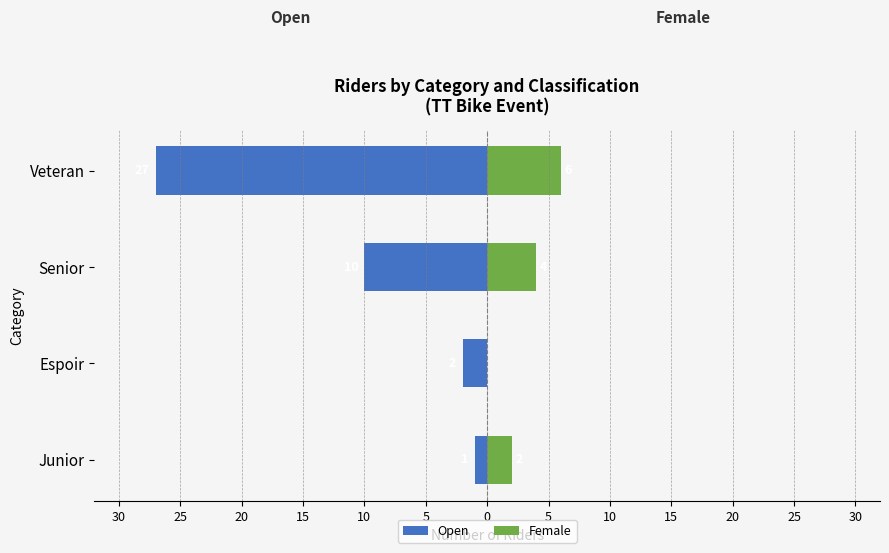

How many data points in Female are above 4?

1